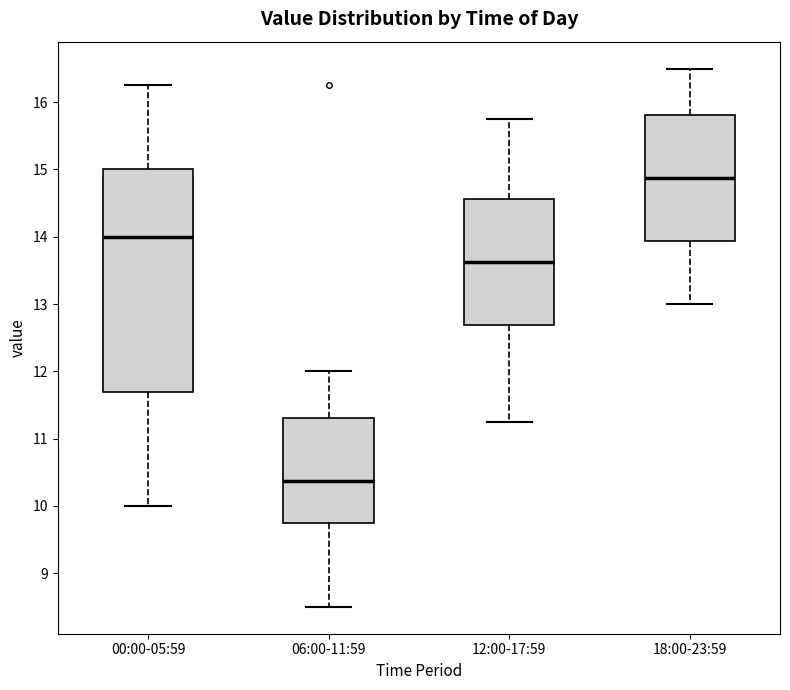

Comparing the boxes themselves (not the whiskers), which one is the tallest?

00:00-05:59